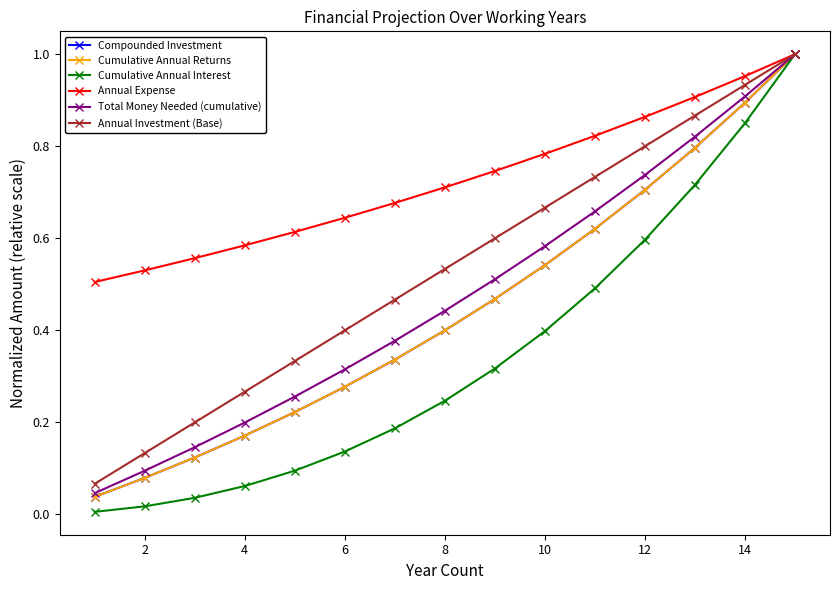

True or false: Cumulative Annual Interest and Annual Investment (Base) intersect in this chart.

False